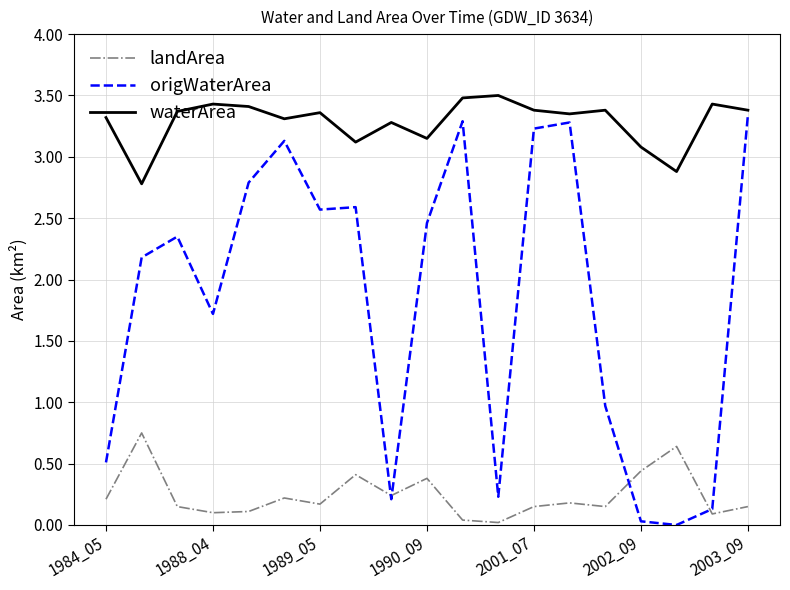

Which series has the largest range (max minus min)?

origWaterArea